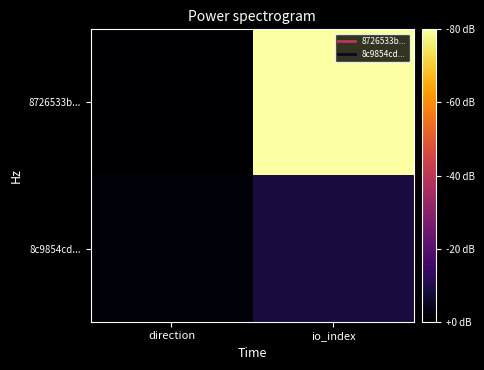

What is the total value across all series at io_index?

132